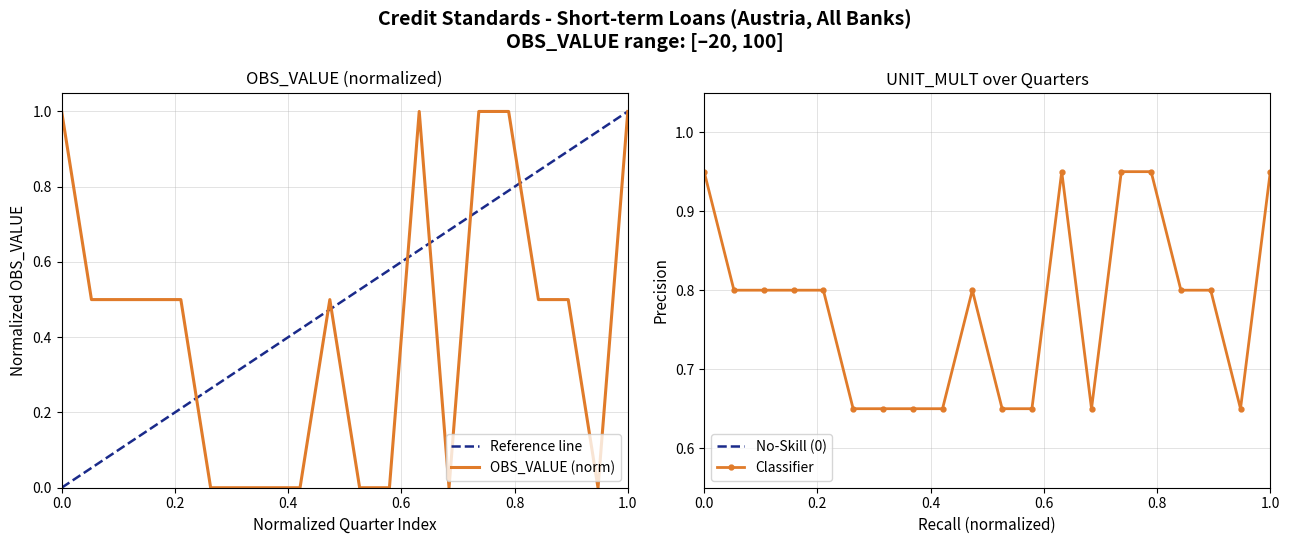

Is it true that OBS_VALUE (norm) equals 1.0 at 0.0?

True